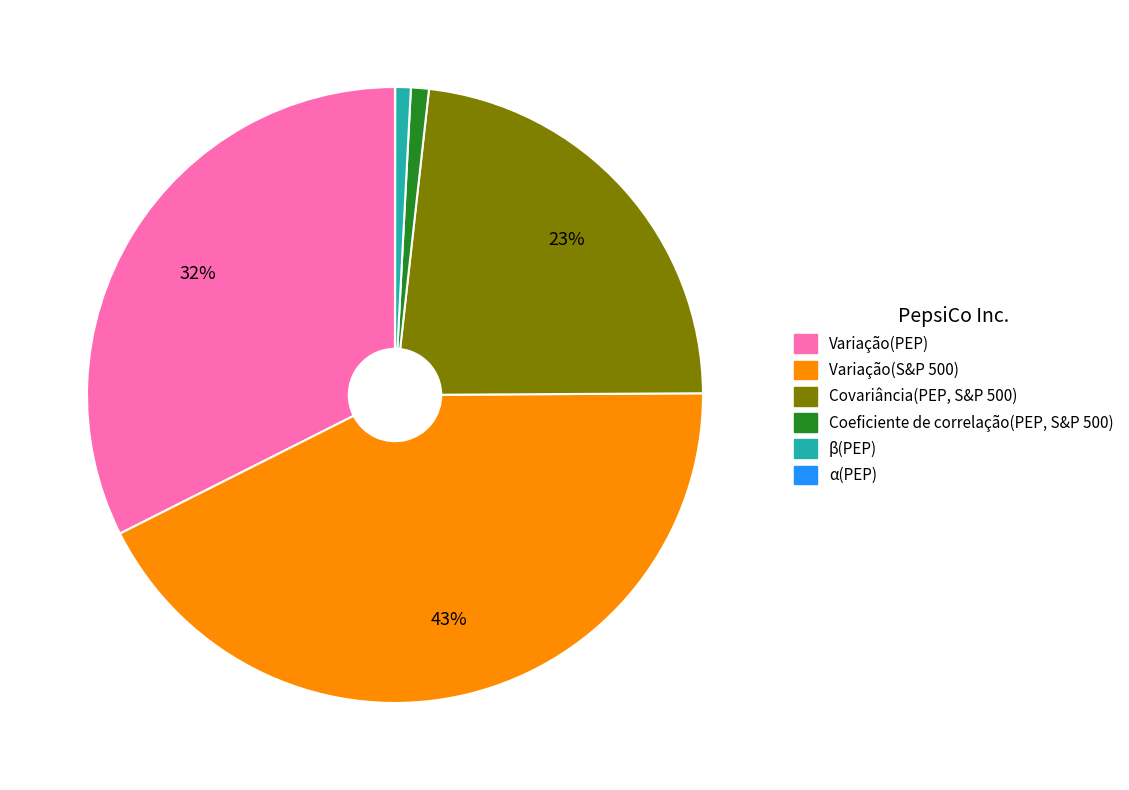

Is it true that Variação(PEP) is 45% of the pie?

False